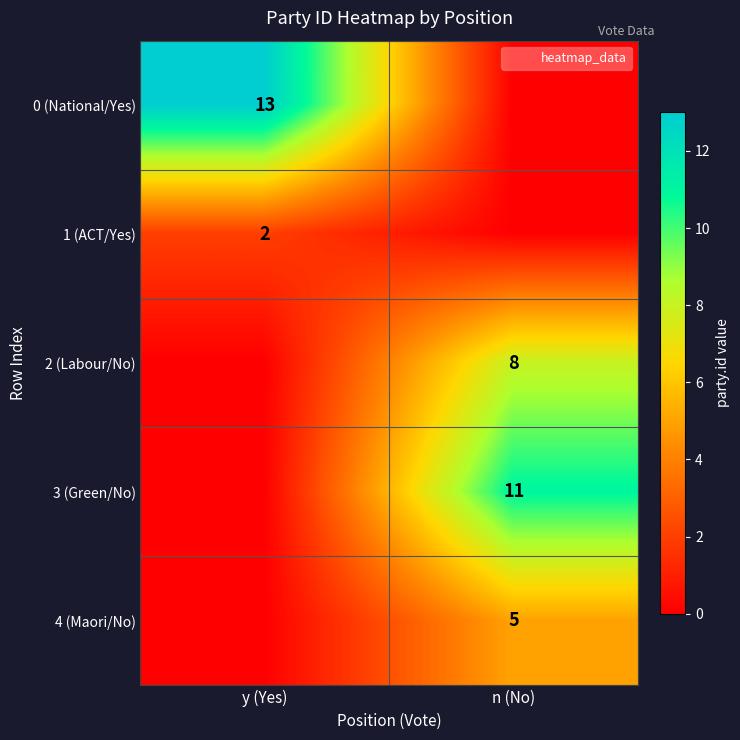

What is the average value of the 1 (ACT/Yes) series?

1